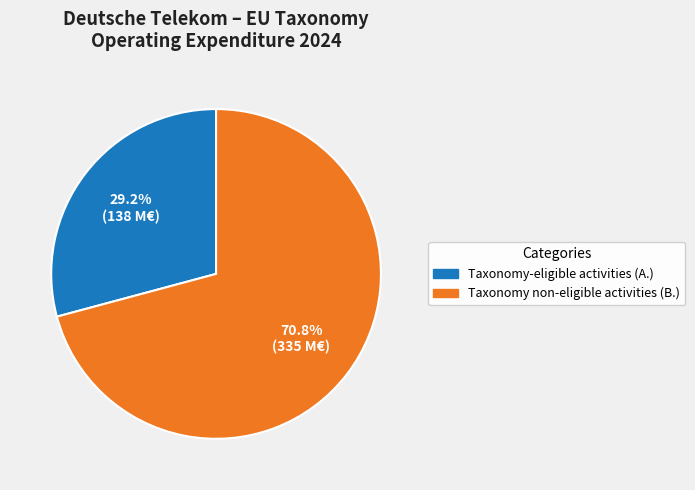

Is it true that Taxonomy non-eligible activities (B.) is 64% of the pie?

False